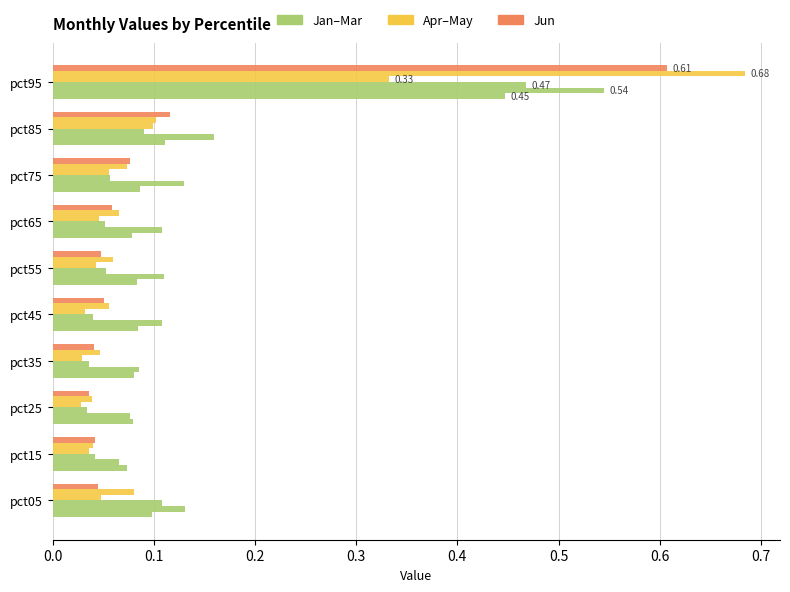

What is the greatest value displayed?

0.7